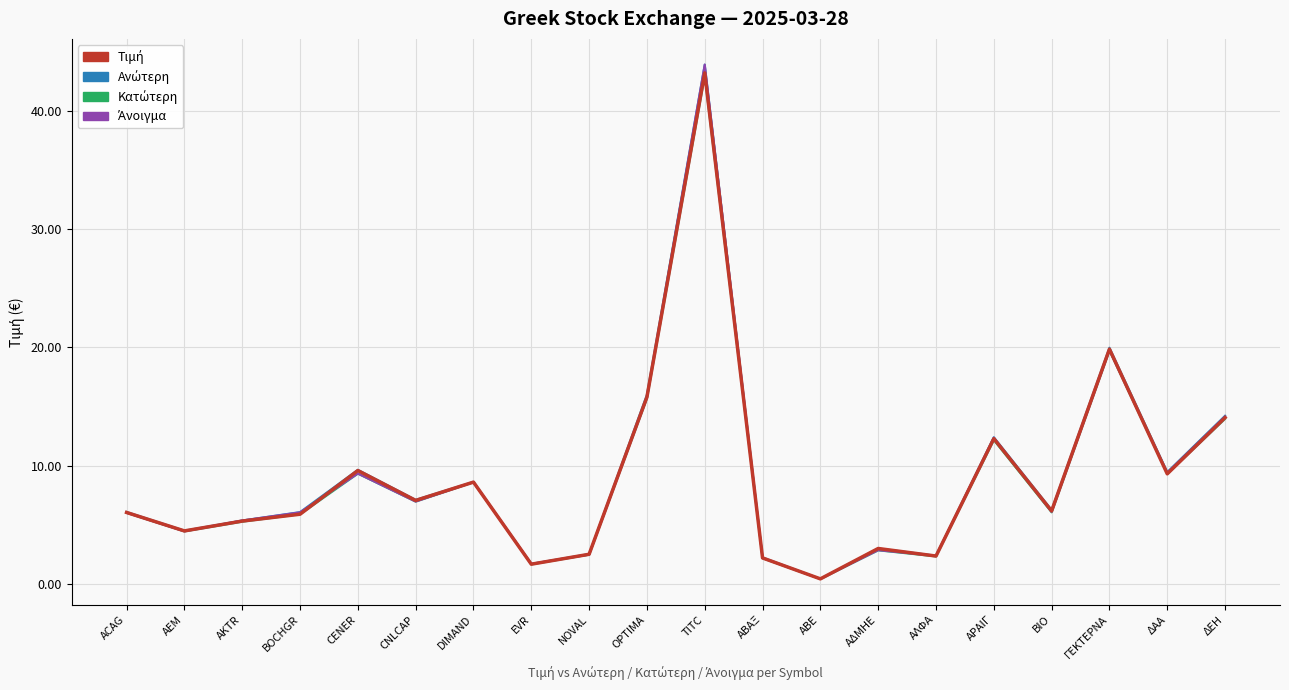

The value of Τιμή at CENER is 5.7. True or false?

False